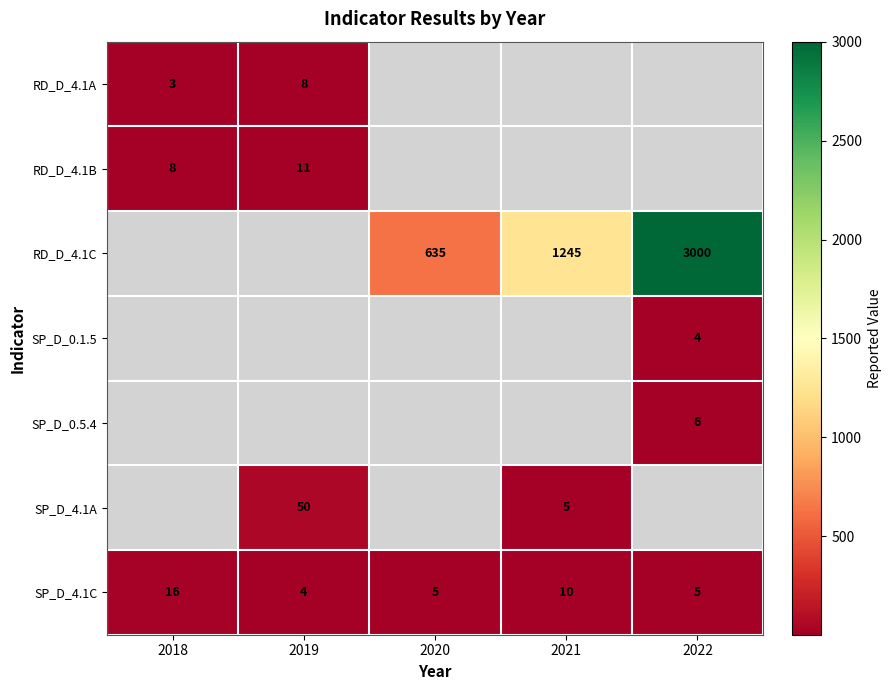

Which has a higher value, 2021 or 2022?

2022